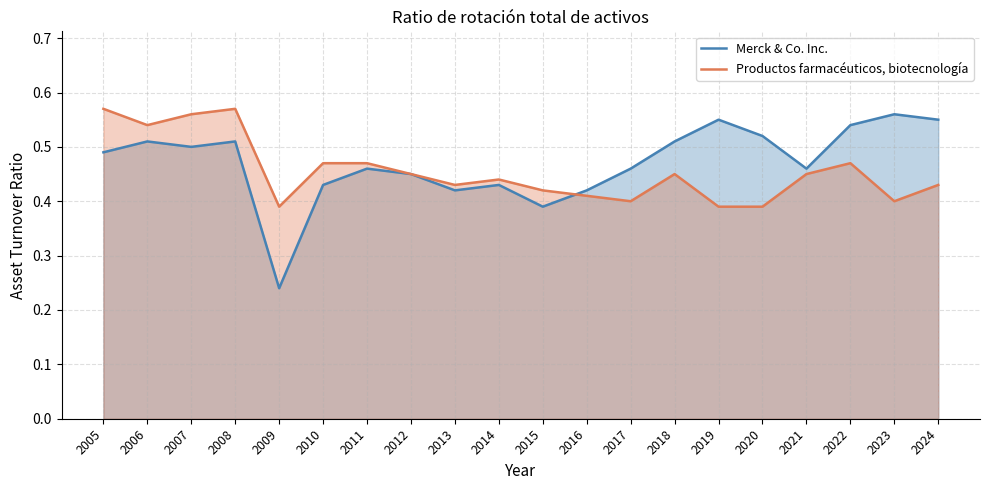

At which category is the sum across all series the highest?

2008